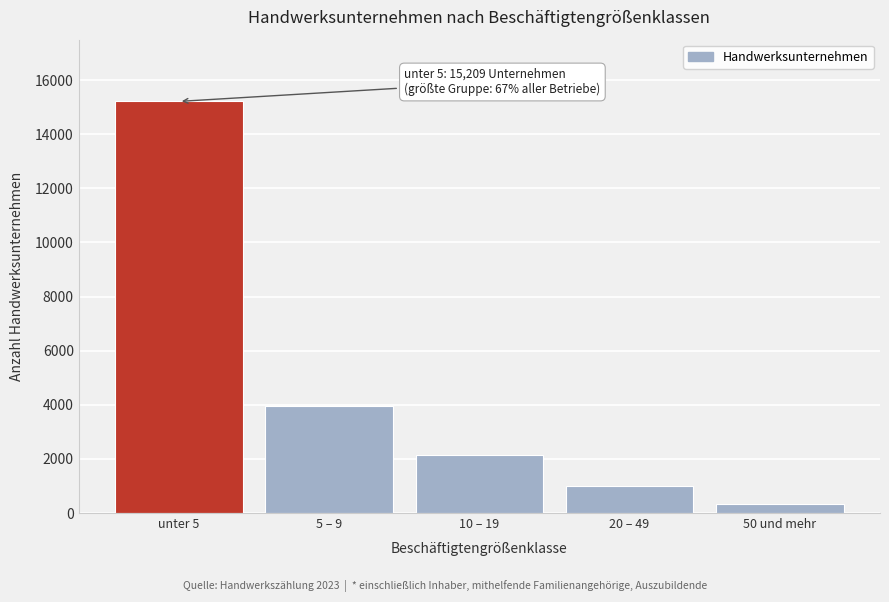

Reading left to right, list all the values displayed in this chart.

15209	3941	2158	994	338